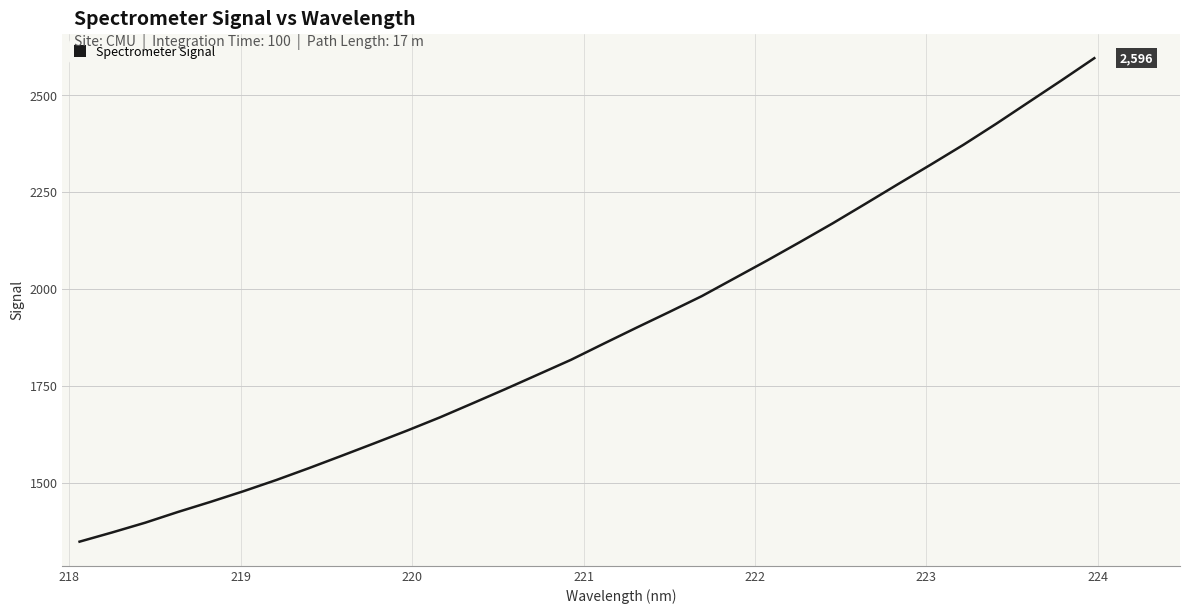

True or false: the data has more than 2 interior local peaks.

False